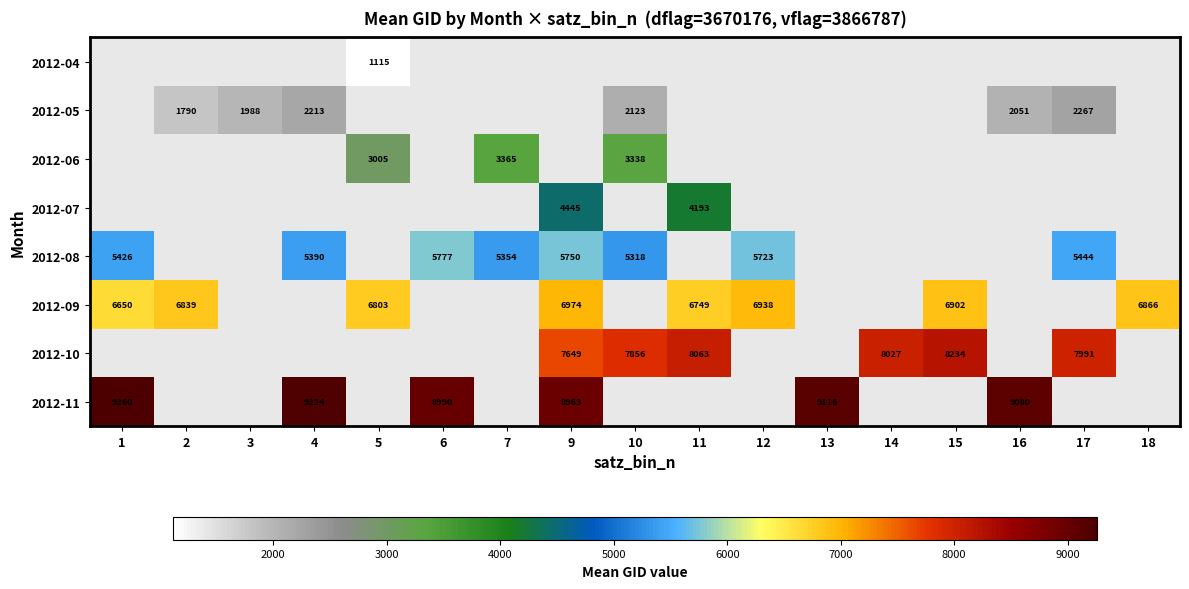

The value of 2012-06 at 7 is 3365. True or false?

True